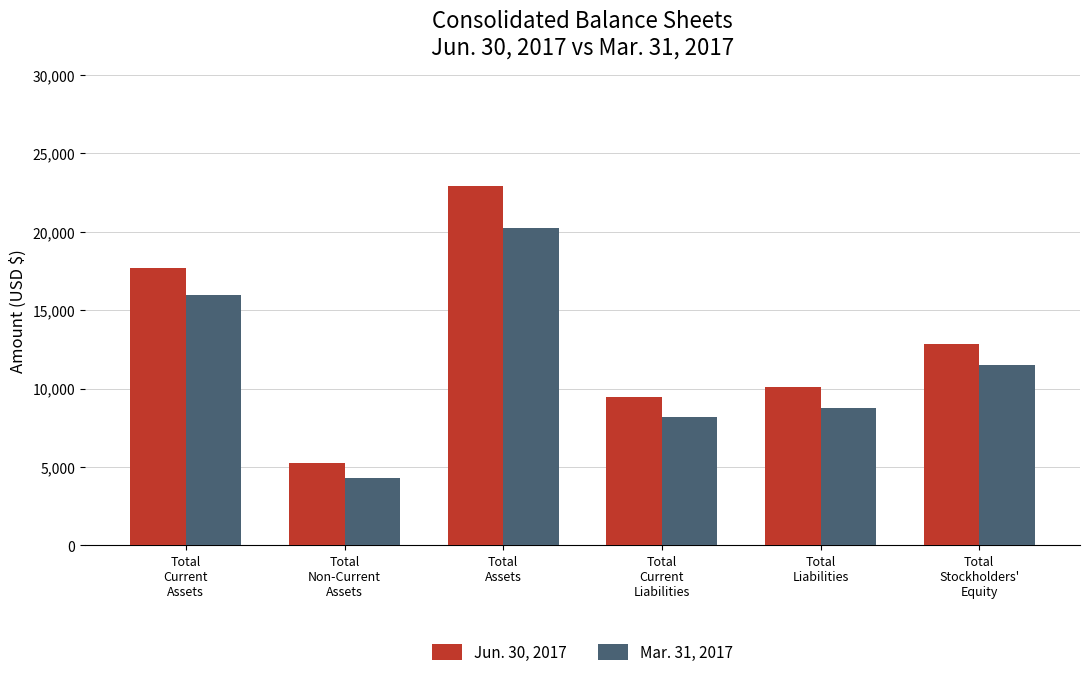

What is the approximate value of Jun. 30, 2017 at Total
Assets?

22913